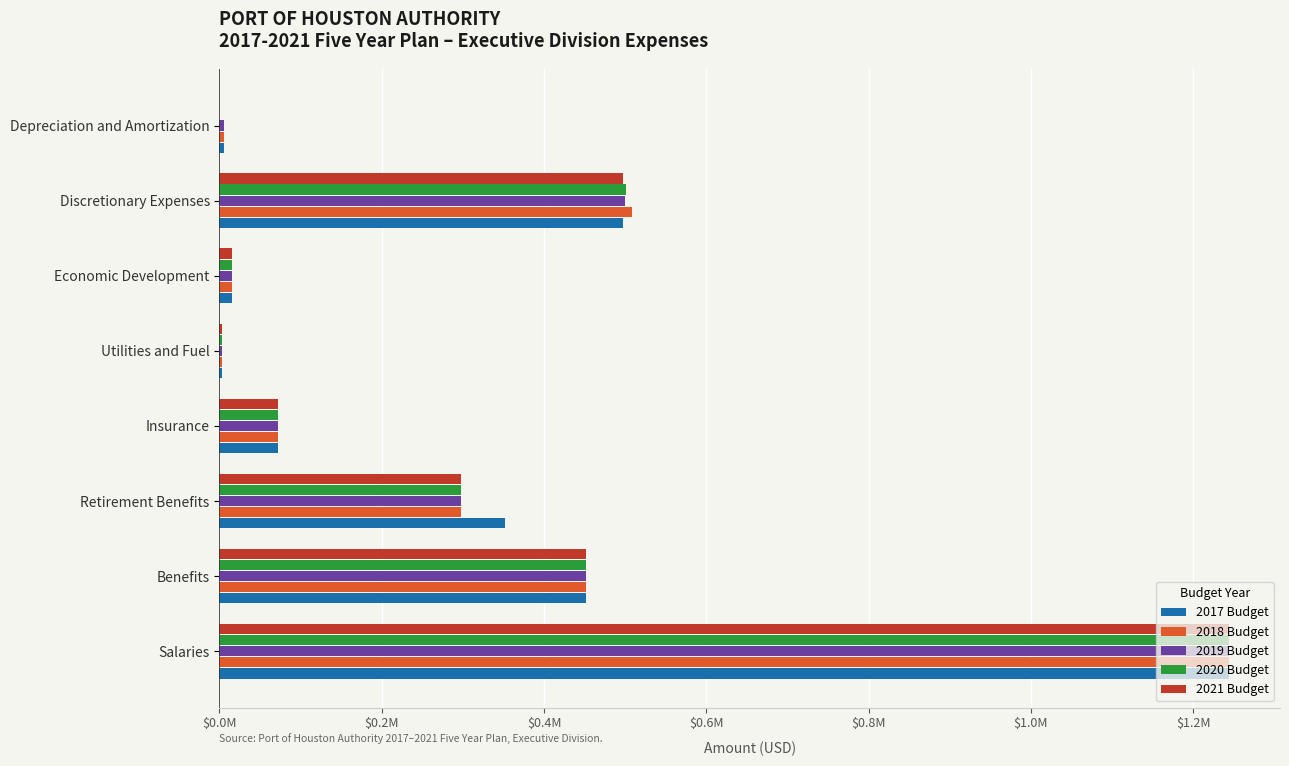

What are all the series names shown in the legend?

2017 Budget, 2018 Budget, 2019 Budget, 2020 Budget, 2021 Budget